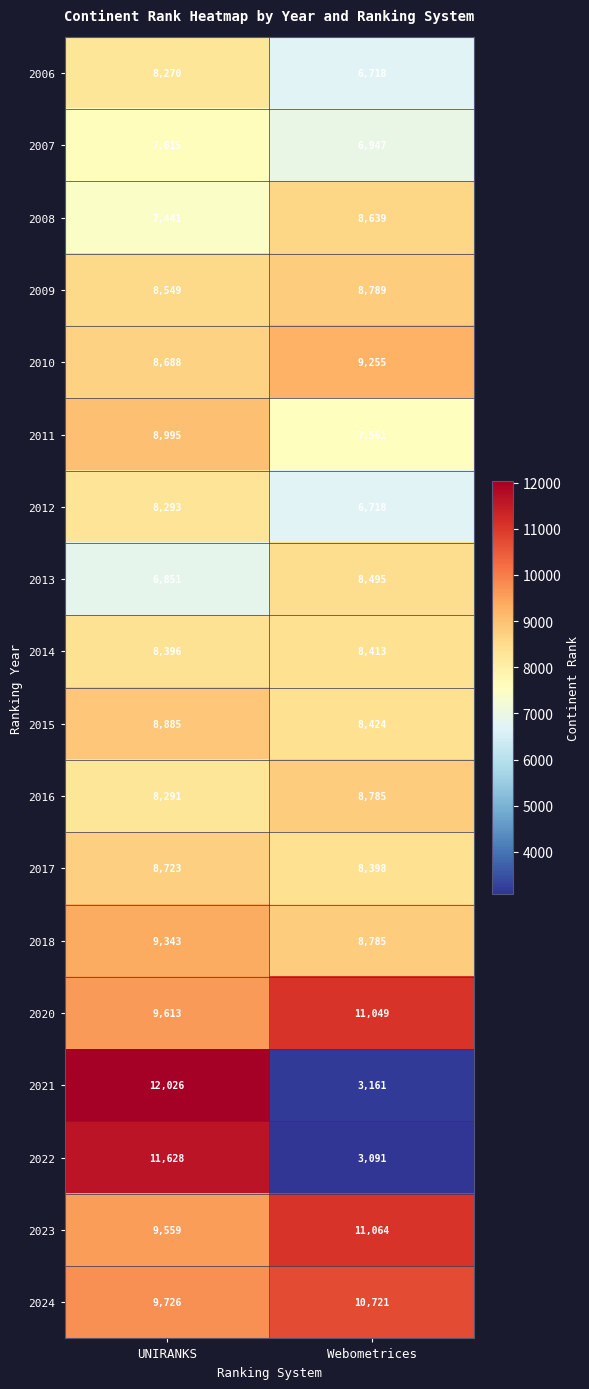

Is it true that 2013 equals 8495 at Webometrices?

True